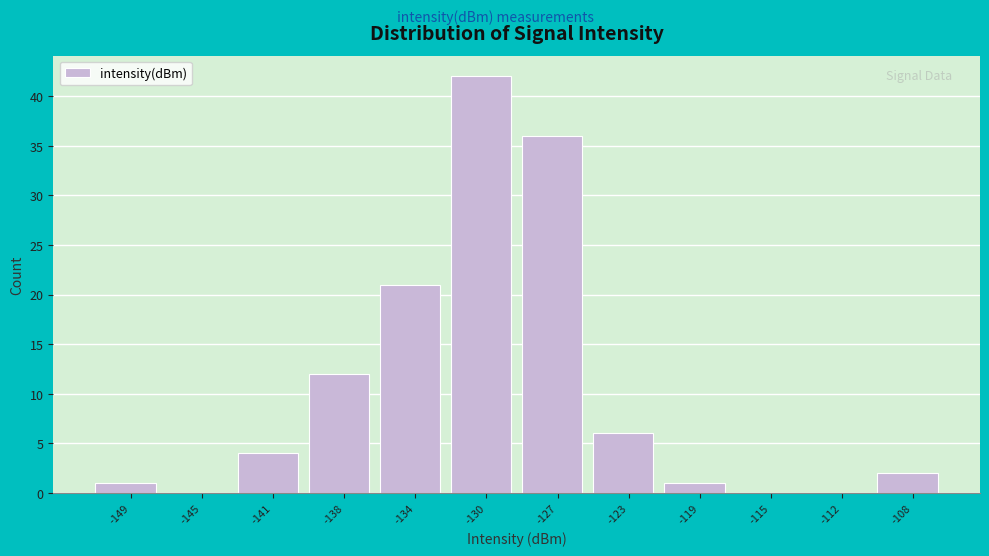

Reading left to right, transcribe this chart: for each bar, give the range it covers on the x-axis and its height. Neither the bar edges nor the heights are printed on the chart, so give them approximately, as read against the axes.

-151.0 to -147.0: 1
-147.0 to -143.5: 0
-143.5 to -139.5: 4
-139.5 to -136.0: 12
-136.0 to -132.0: 21
-132.0 to -128.5: 42
-128.5 to -124.5: 36
-124.5 to -121.0: 6
-121.0 to -117.0: 1
-117.0 to -113.5: 0
-113.5 to -109.5: 0
-109.5 to -106.0: 2